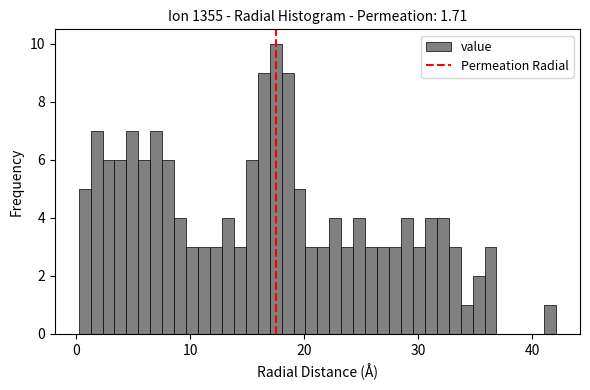

Read against the x-axis, roughly where is the centre of the tallest bar?

17